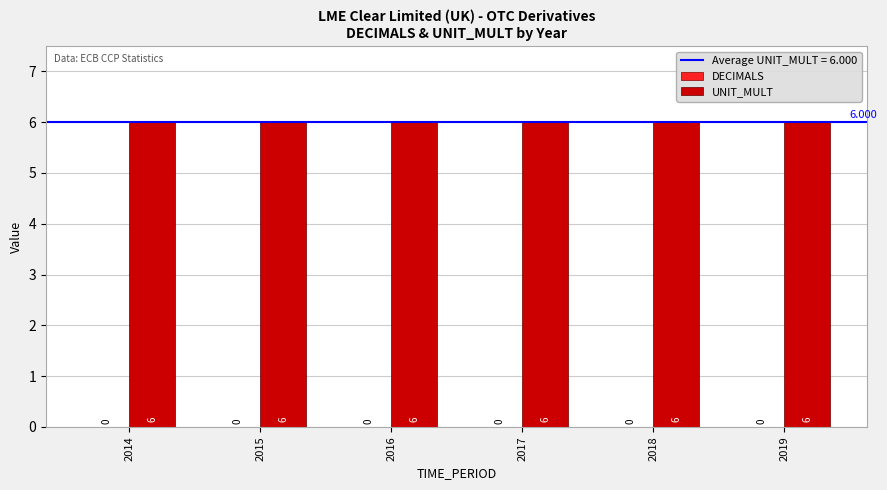

What is the value of the UNIT_MULT bar at the 5th from the left?

6